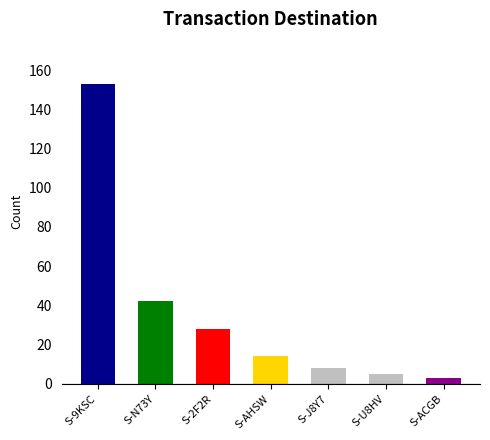

Which has a higher value, S-U8HV or S-AHSW?

S-AHSW